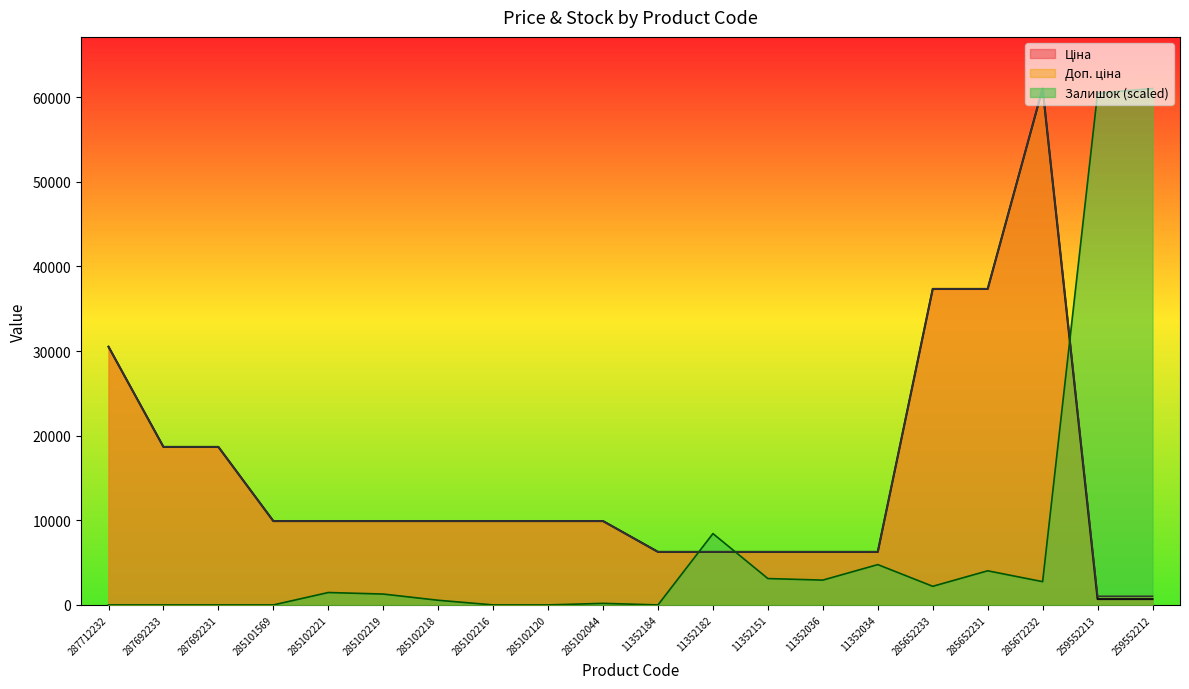

How many lines are shown in the chart?

3